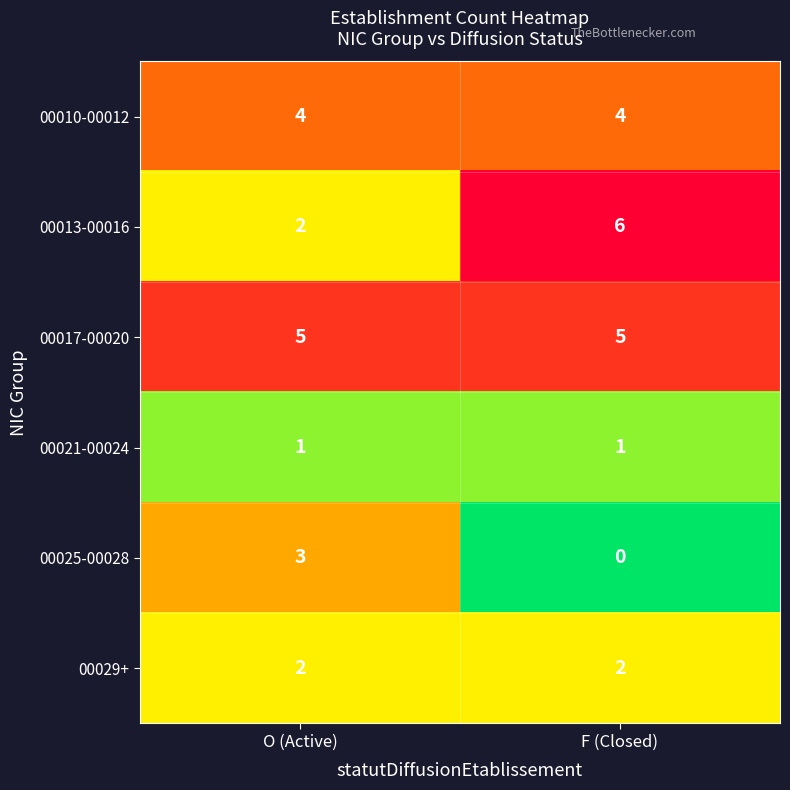

Which series has the largest total across all categories?

00017-00020